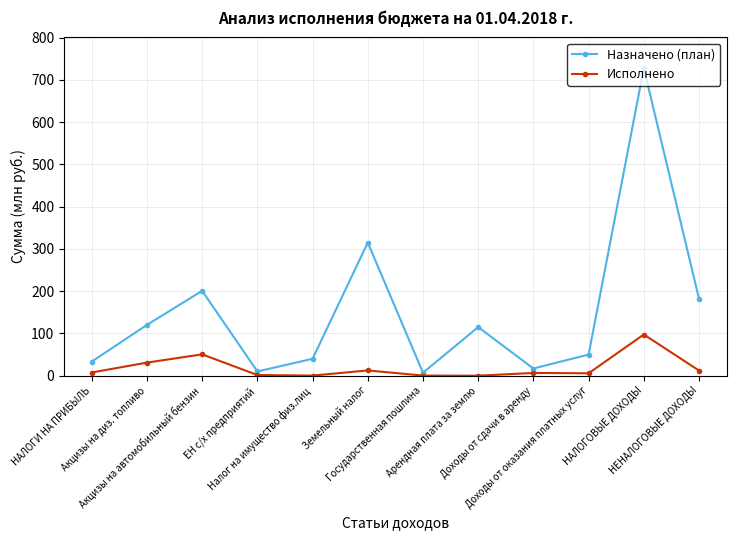

Where is the first local maximum for Исполнено?

Акцизы на автомобильный бензин